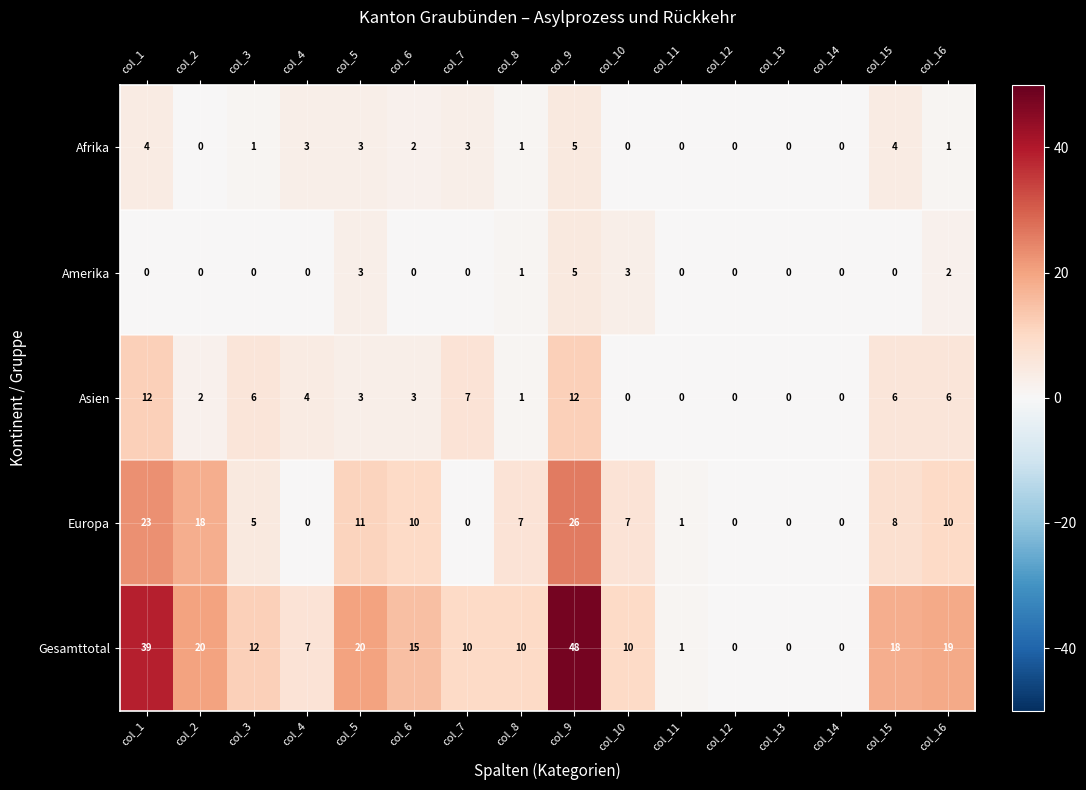

At which category does the chart reach its peak across all series?

col_9